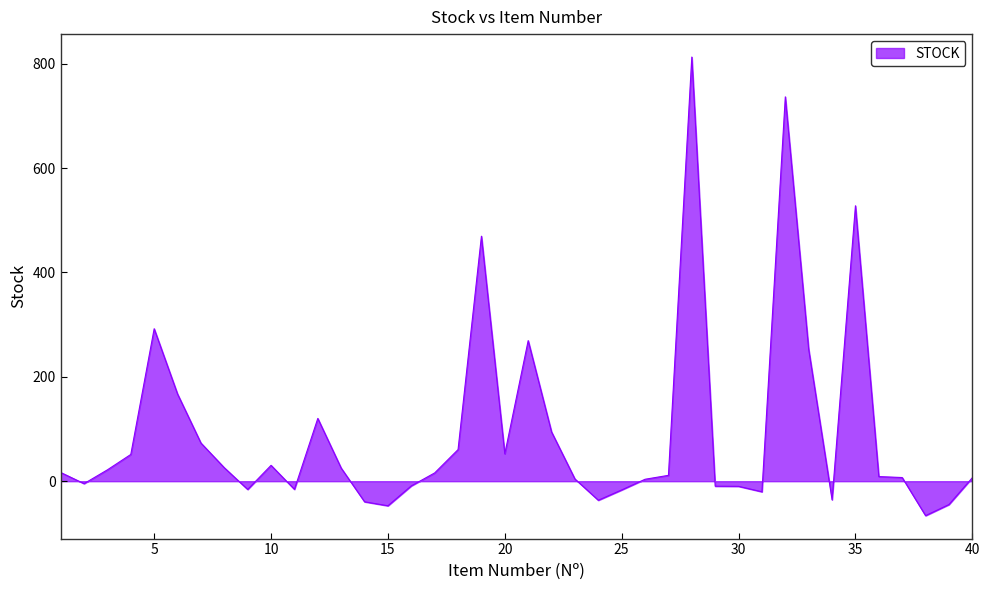

What is the difference between the maximum and minimum values?

878.6